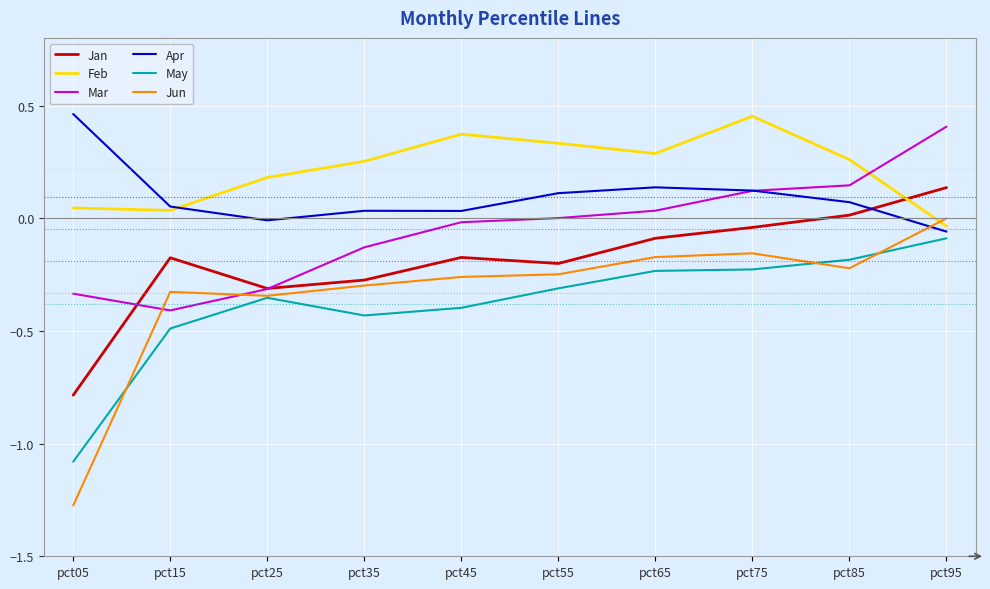

What is the spread (max minus min) of values at pct35?

0.7